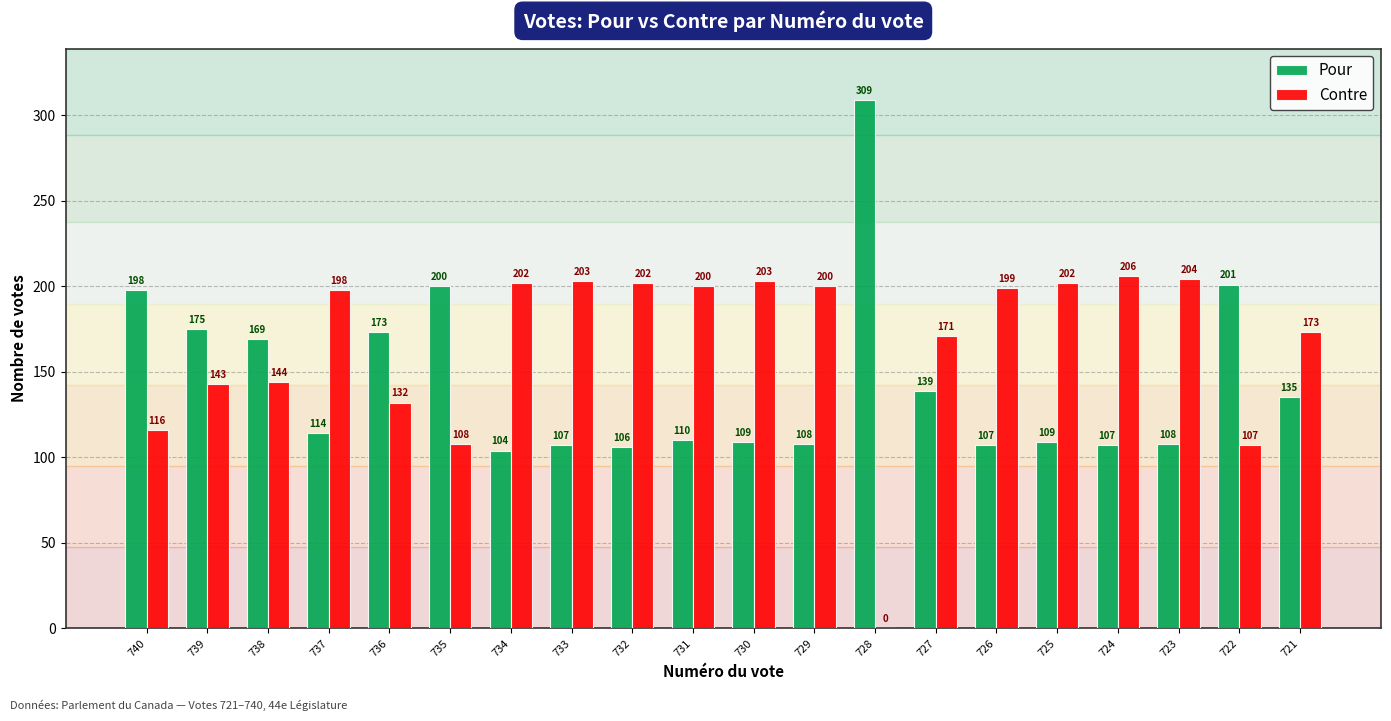

What is the sum of the Pour values at 737 and 728?

423